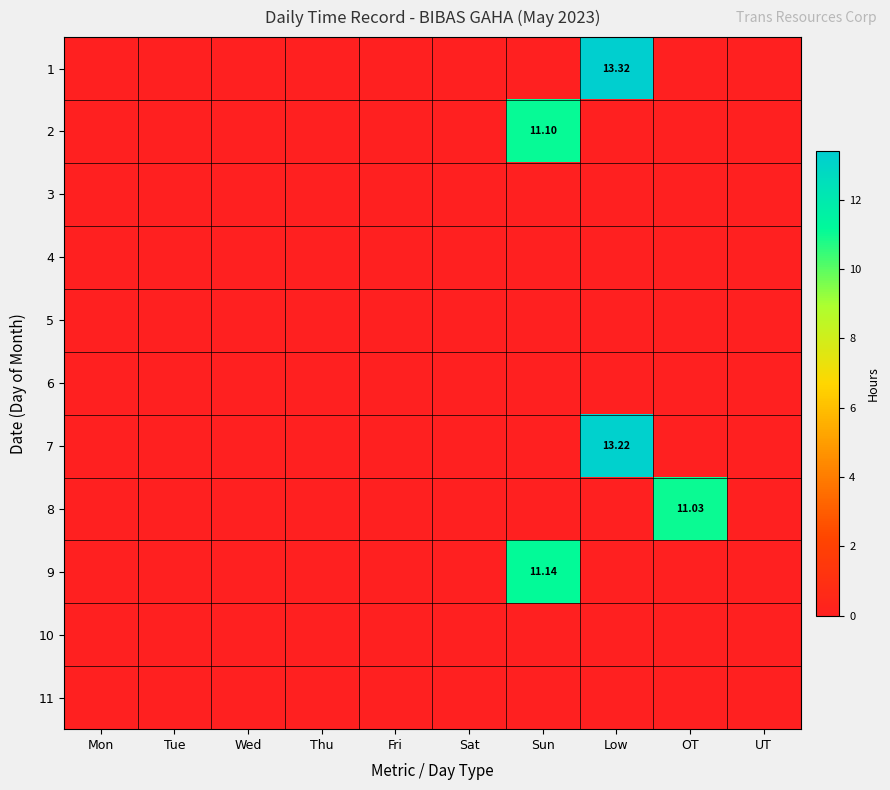

True or false: 9 has a value of 11.1 at Sun.

True